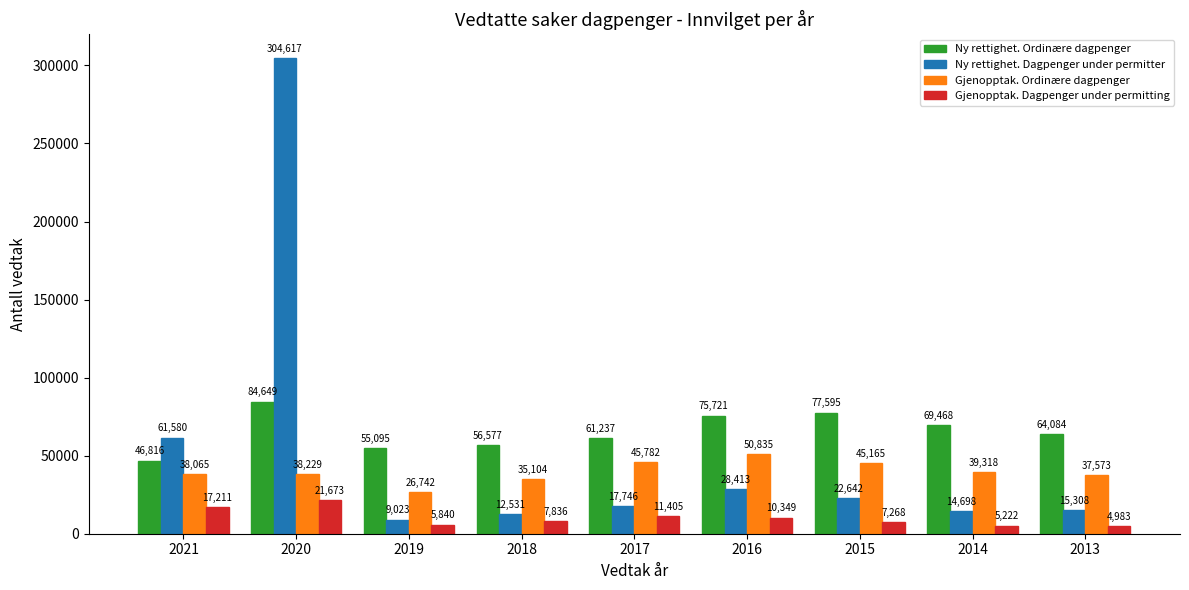

Where does the Ny rettighet. Ordinære dagpenger series first go above 64084?

2020